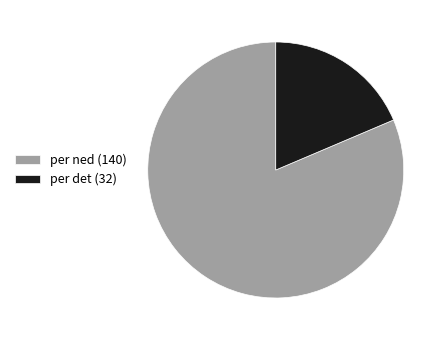

What is the smallest slice in the pie chart?

per det